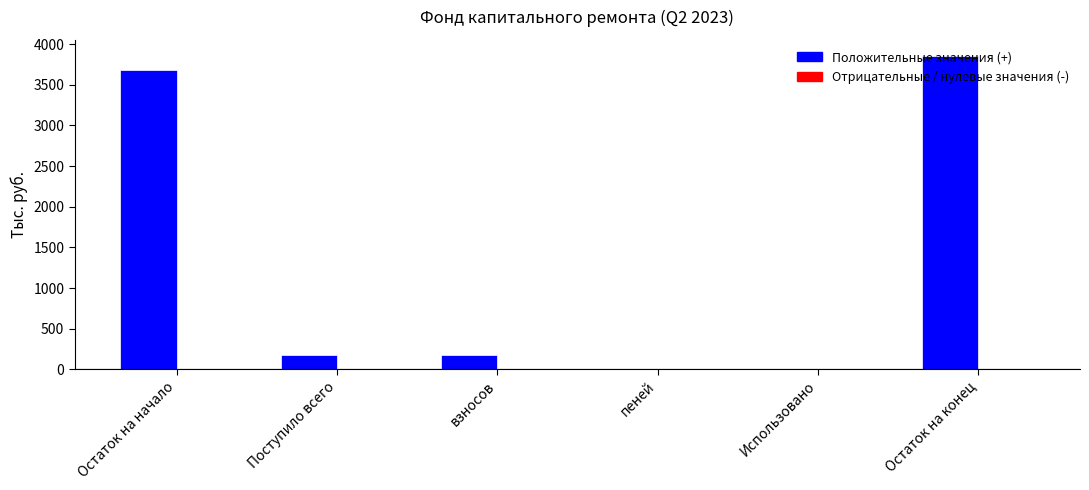

How many data points does each series have?

6